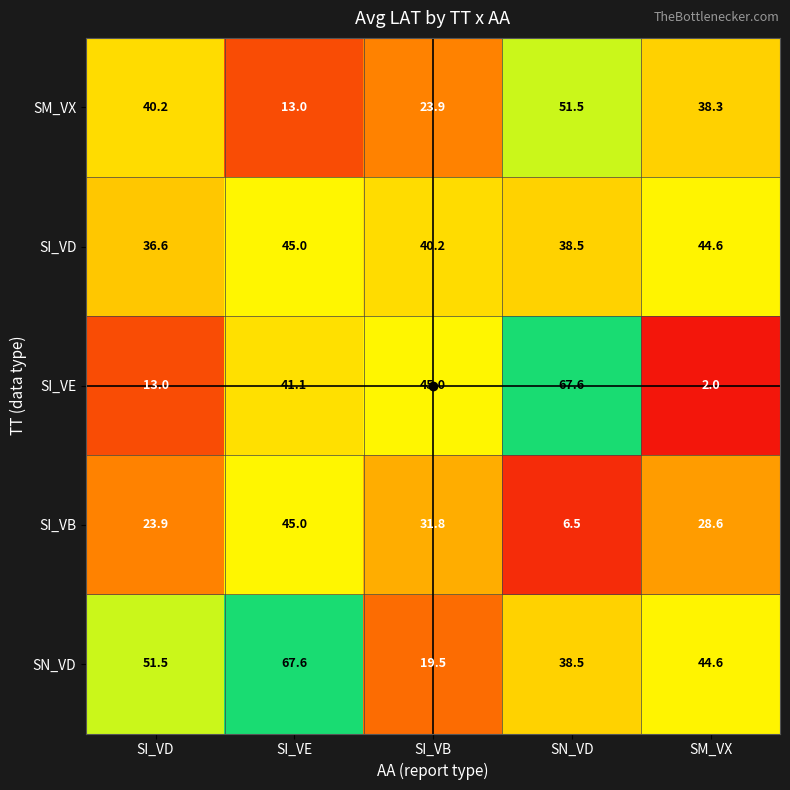

What is the spread (max minus min) of values at SM_VX?

42.6